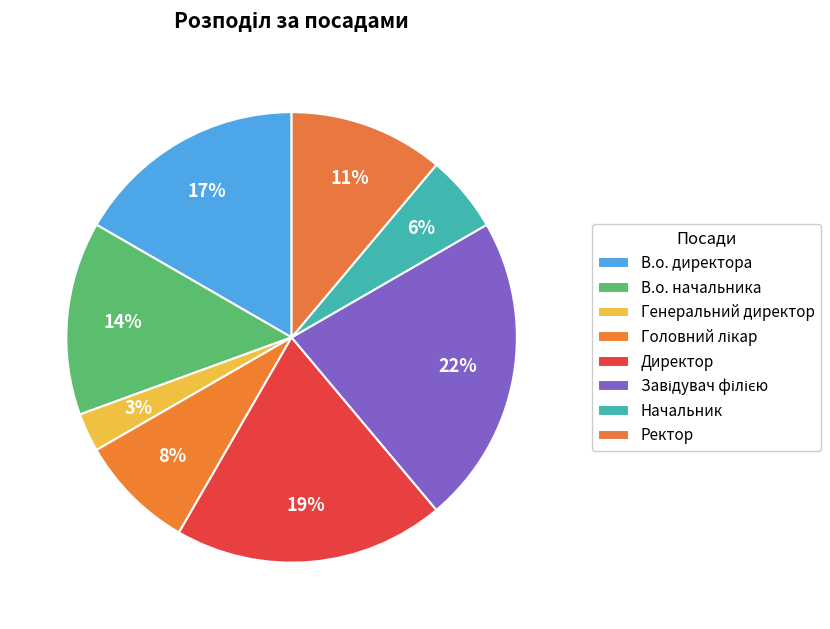

To the nearest percent, what percentage of the pie is Генеральний директор?

3%